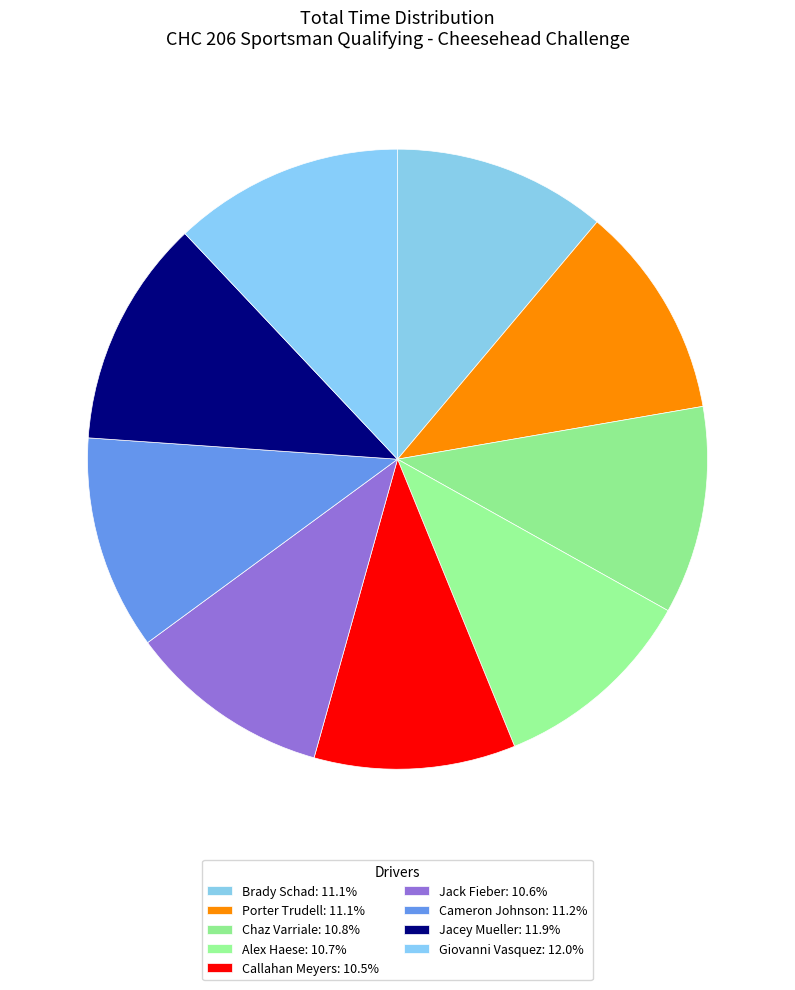

How many slices are in this pie chart?

9